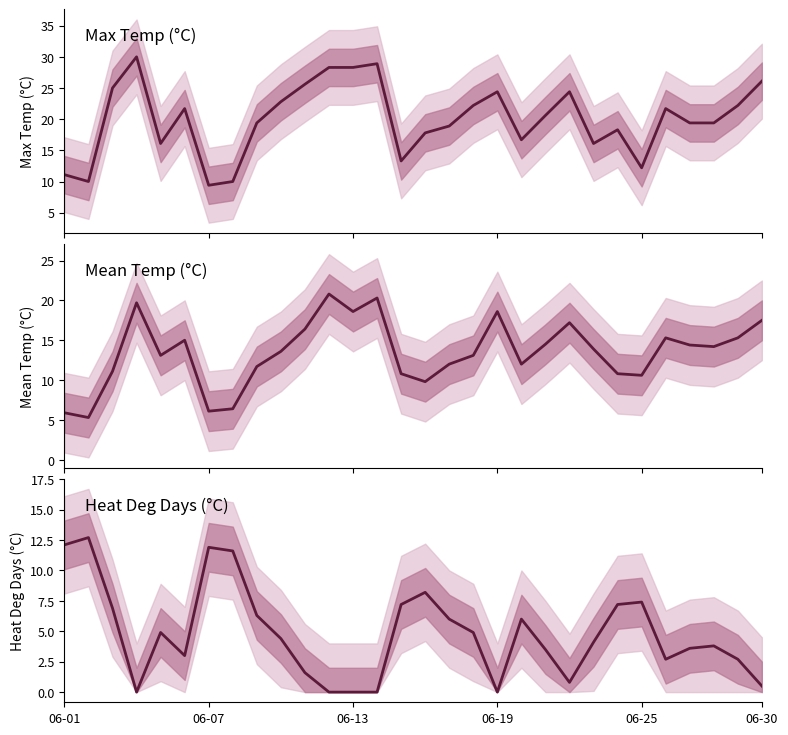

In Mean Temp (°C), how many points are lower than both neighbors (excluding endpoints)?

8